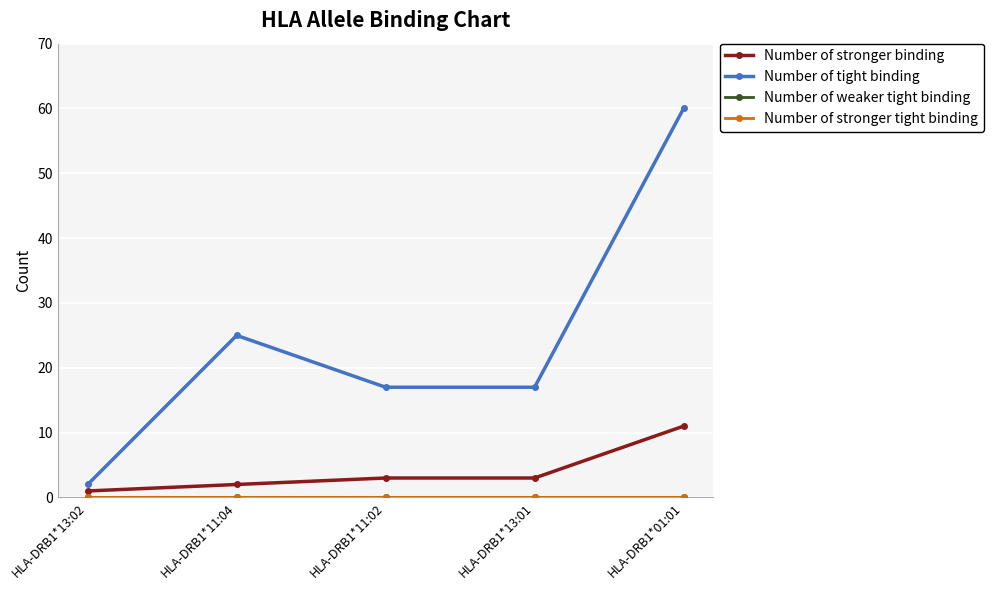

Which has a higher value, HLA-DRB1*11:02 or HLA-DRB1*01:01?

HLA-DRB1*01:01